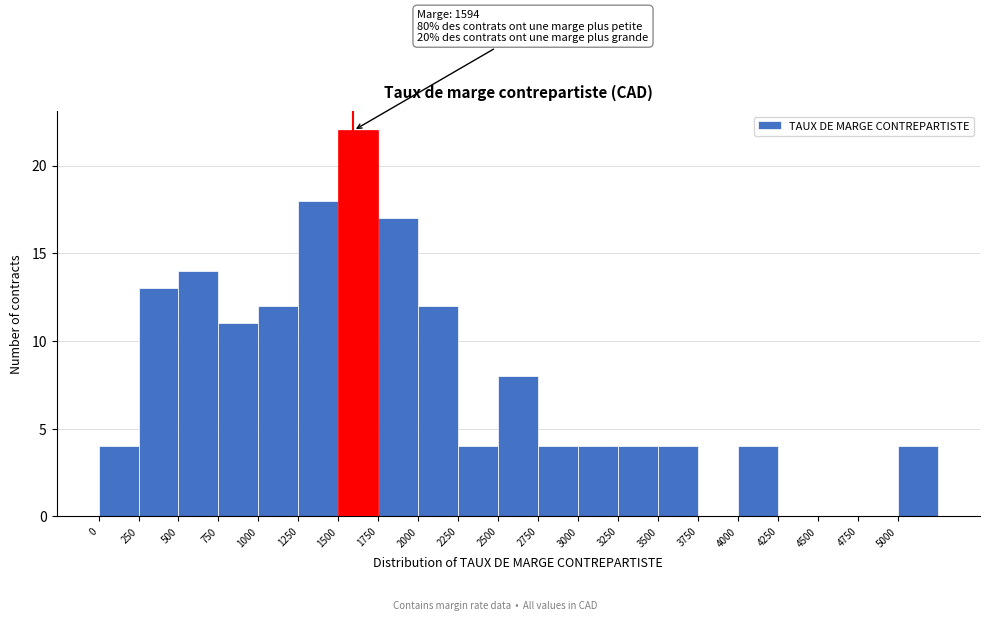

Which range on the x-axis has the tallest bar?

1500 to 1750